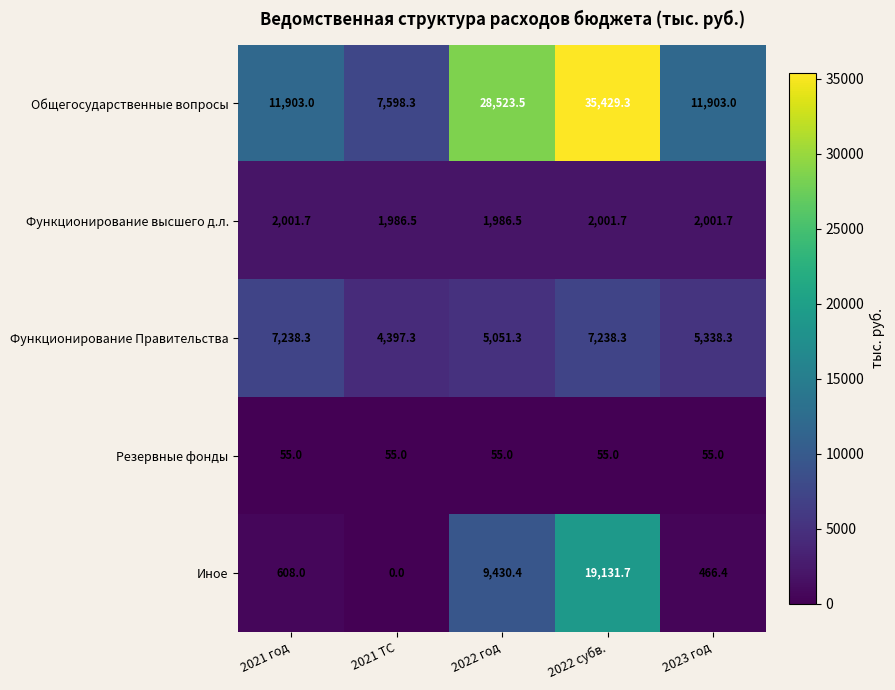

True or false: Функционирование Правительства has a value of 4311.7 at 2022 субв..

False